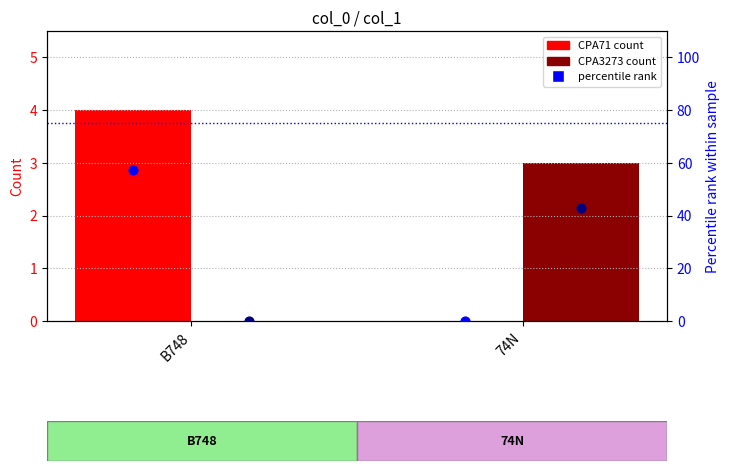

At how many categories does at least one series exceed 21?

2